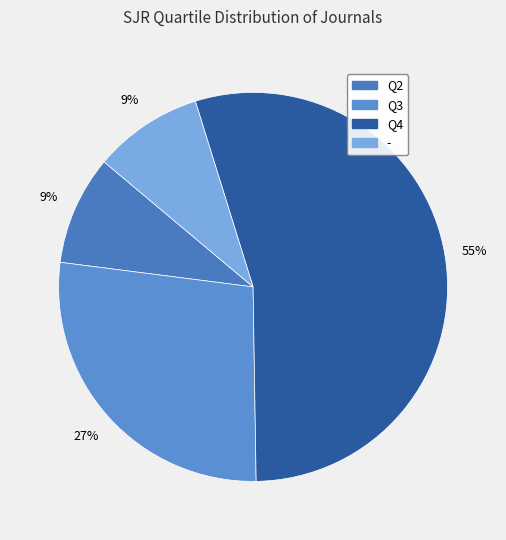

How many slices are in this pie chart?

4